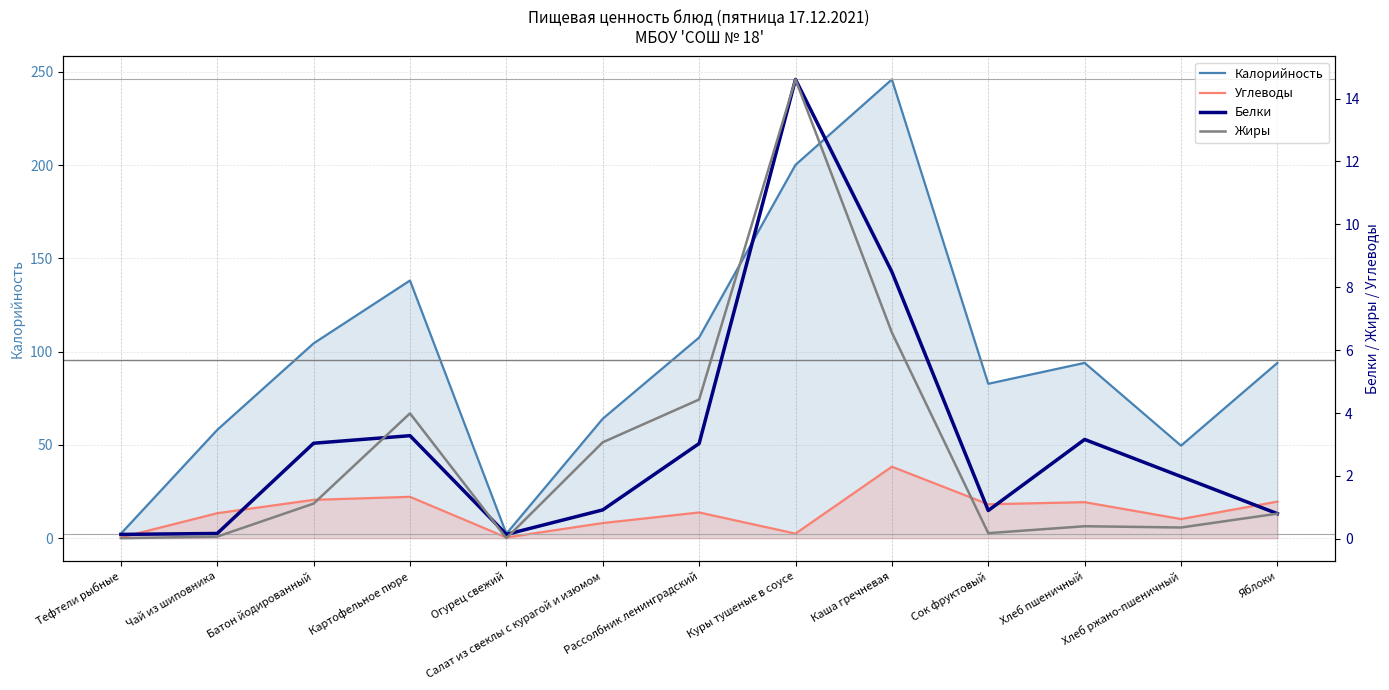

True or false: Белки and Калорийность intersect in this chart.

False